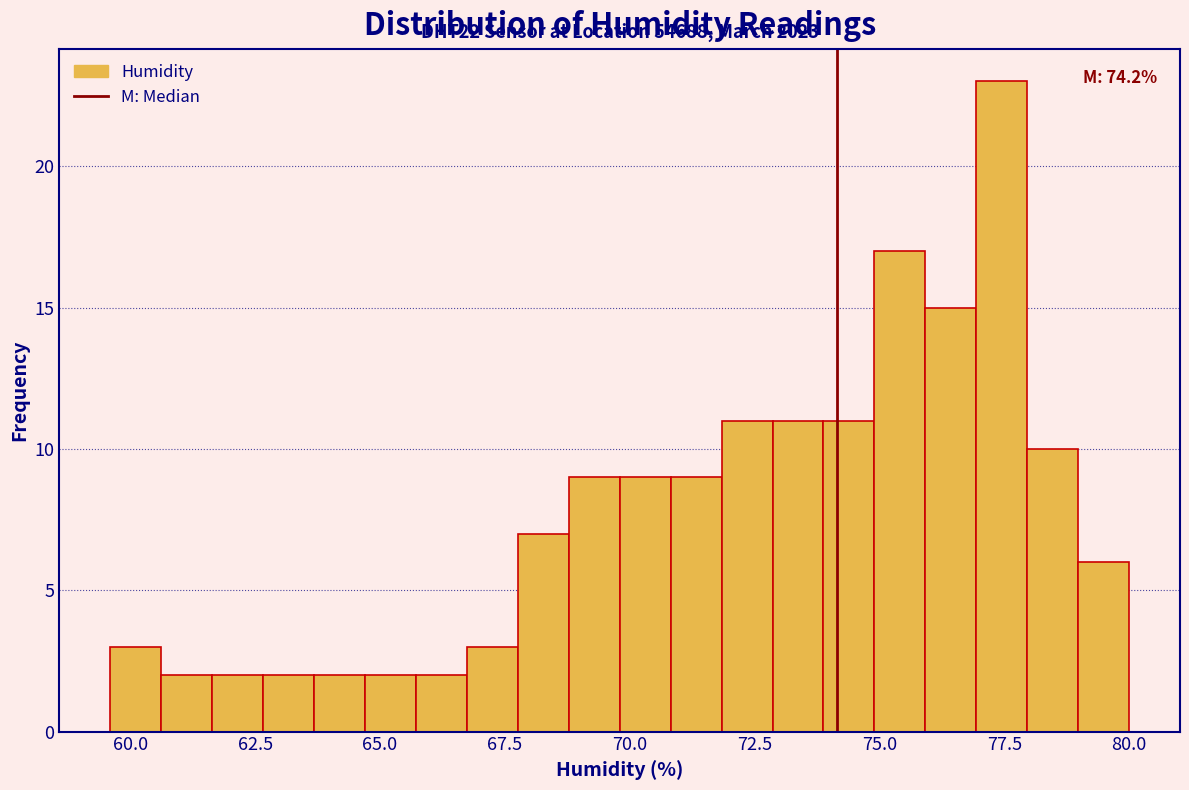

Around what value on the x-axis is the tallest bar? Give the approximate position of its centre, as read against the axis.

77.5